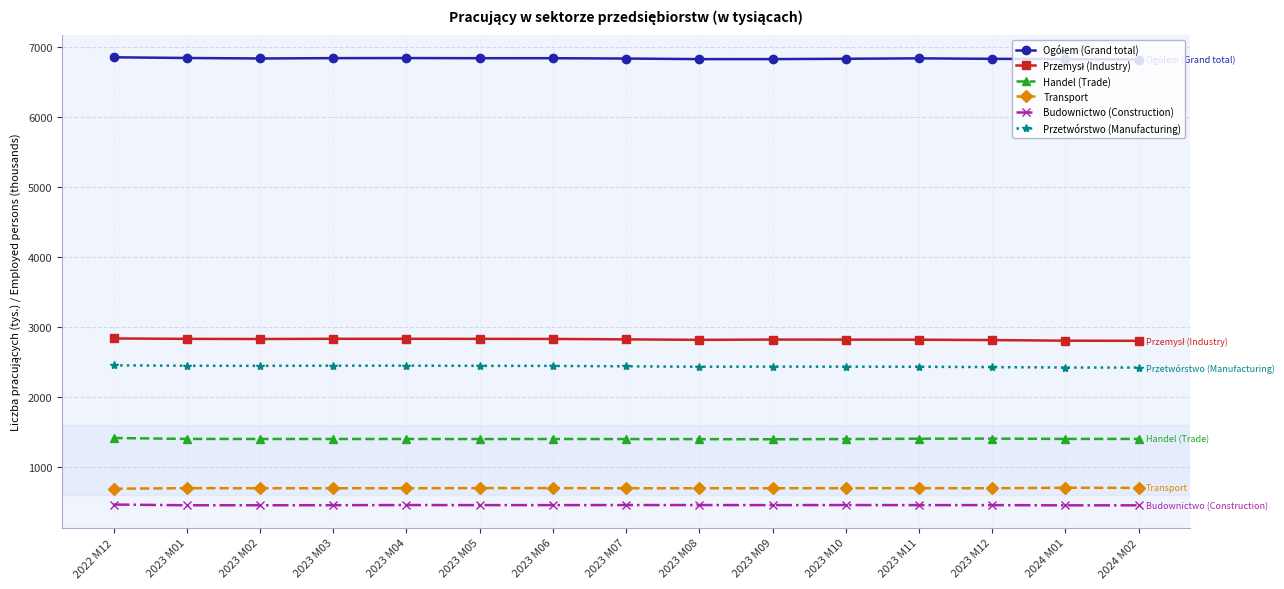

What is the difference between the Transport values at 2023 M01 and 2023 M09?

1